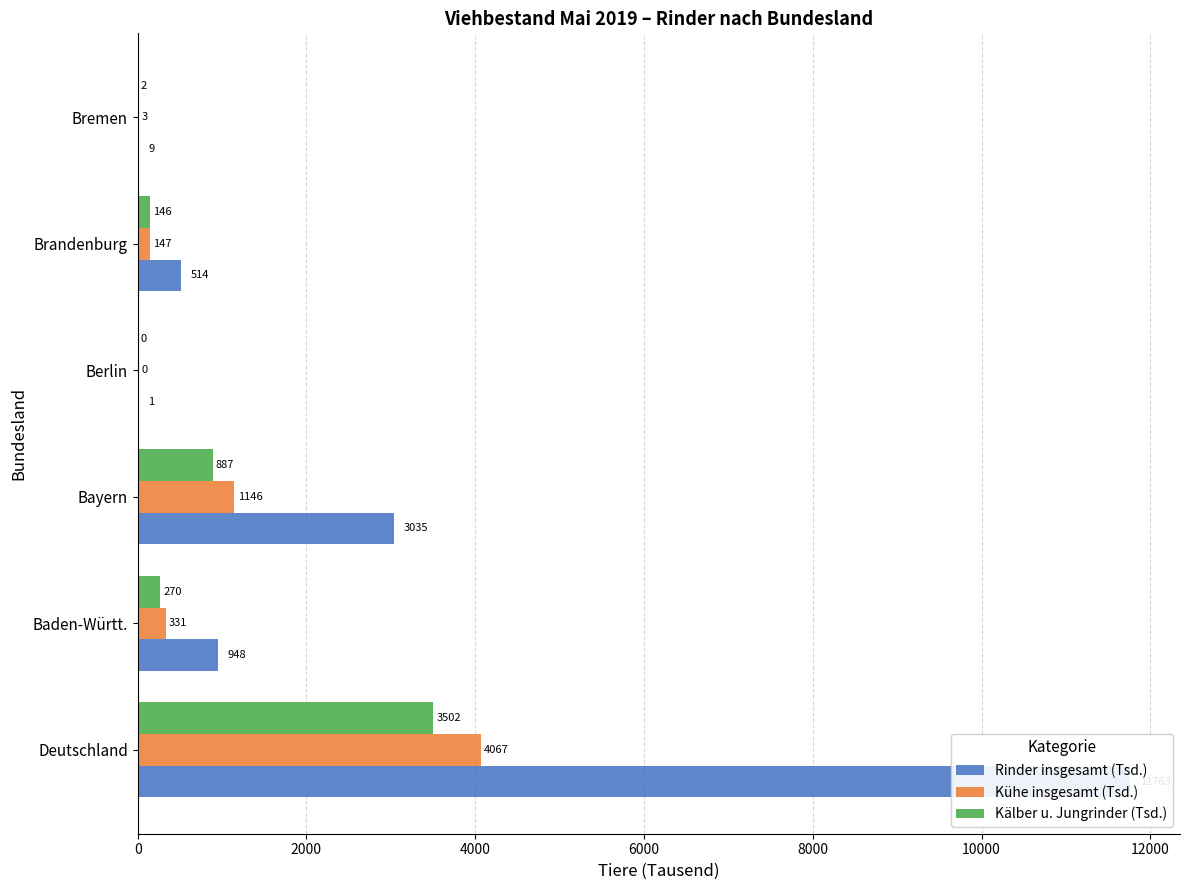

At Baden-Württ., list the series in order from largest to smallest.

Rinder insgesamt (Tsd.), Kühe insgesamt (Tsd.), Kälber u. Jungrinder (Tsd.)